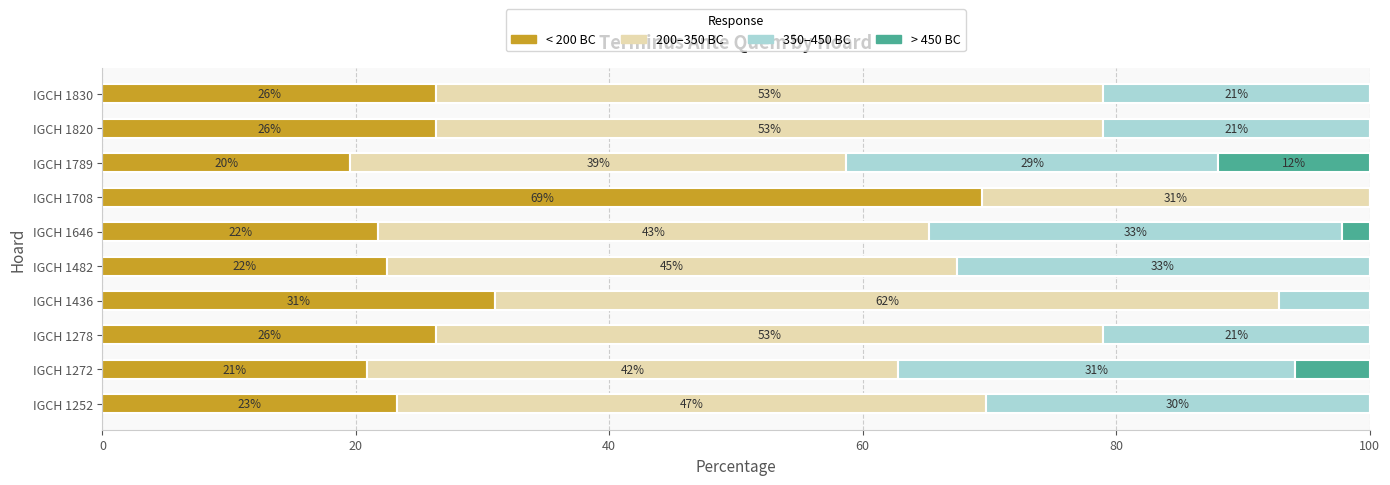

Rank the series by their maximum value, from highest to lowest.

< 200 BC, 200–350 BC, 350–450 BC, > 450 BC